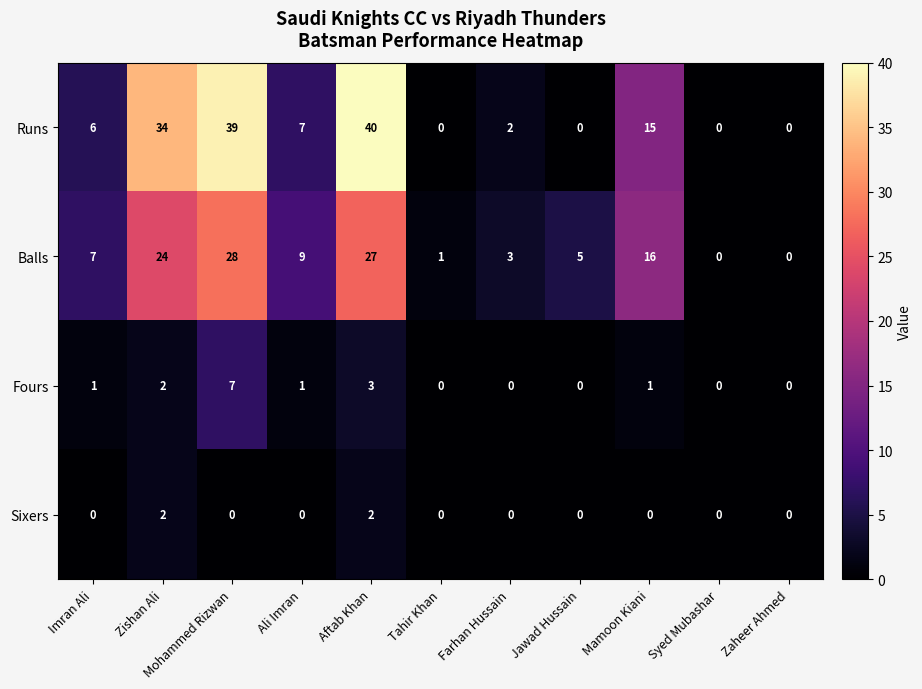

What is the difference between the maximum and minimum values in the Balls series?

28